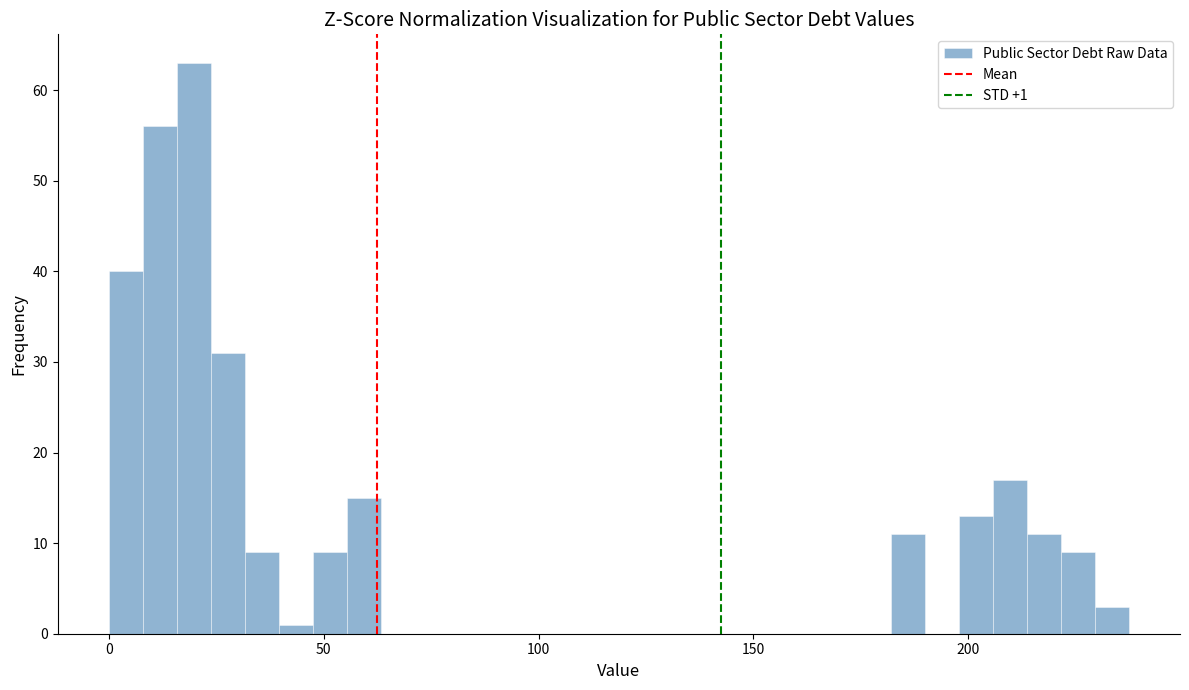

Around what value on the x-axis is the tallest bar? Give the approximate position of its centre, as read against the axis.

20